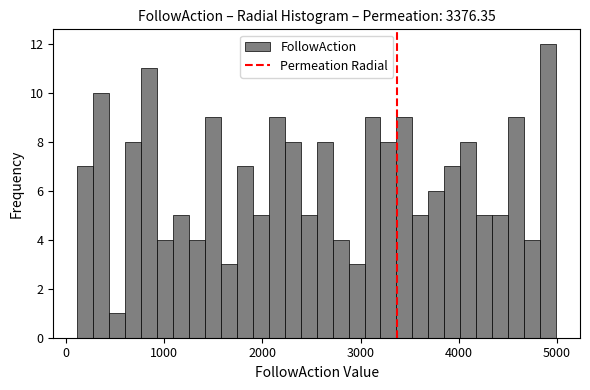

Read against the x-axis, roughly where is the centre of the tallest bar?

4900